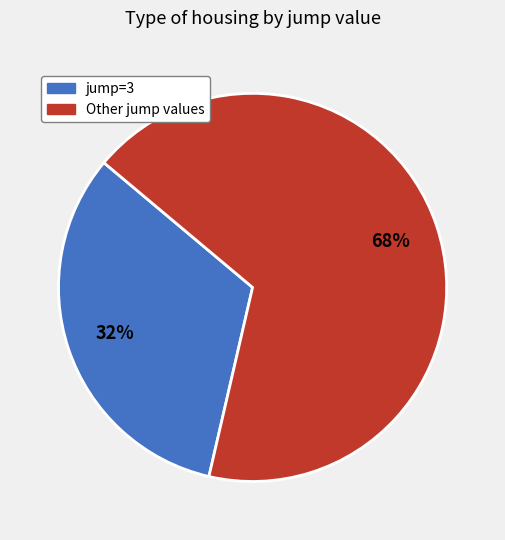

Does any single category account for the majority?

Yes